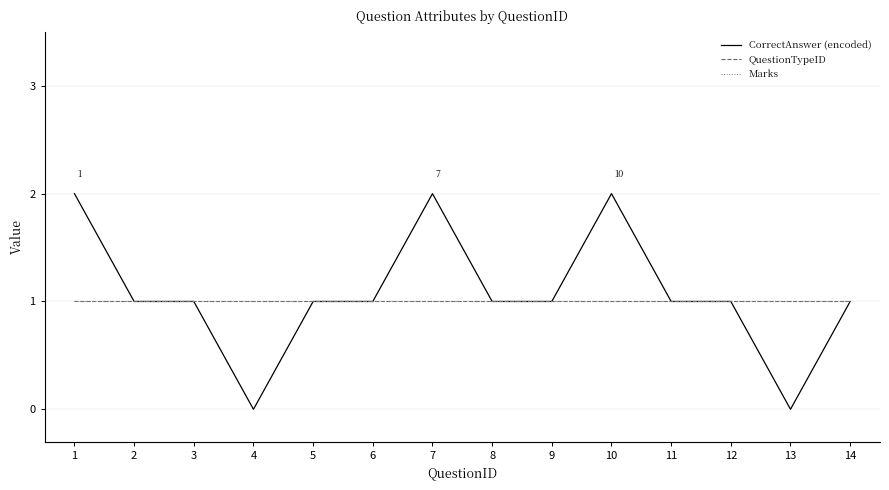

Is this an area chart (filled region under the line)?

No